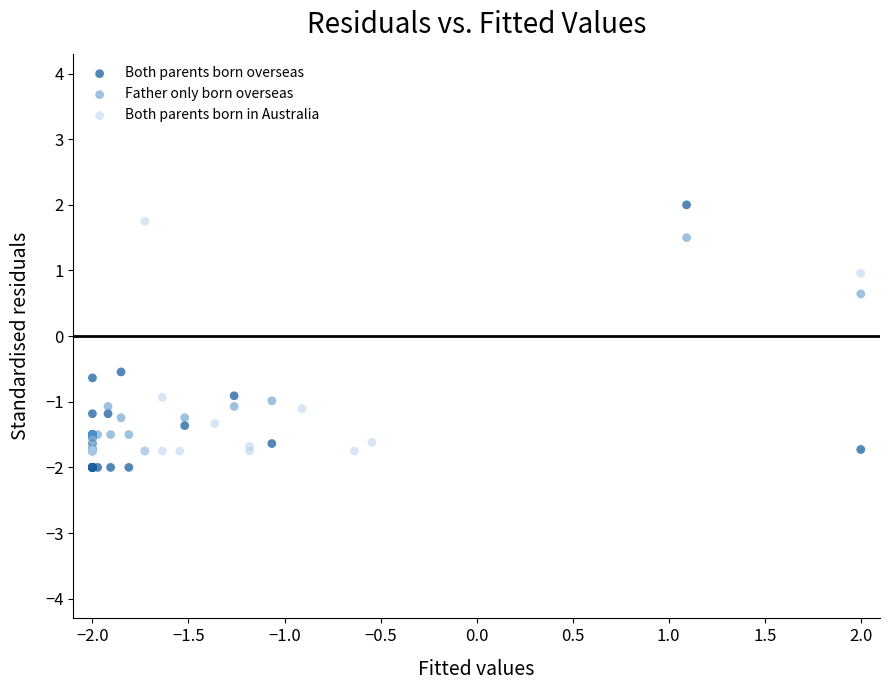

Which series reaches the maximum Y coordinate?

Both parents born overseas